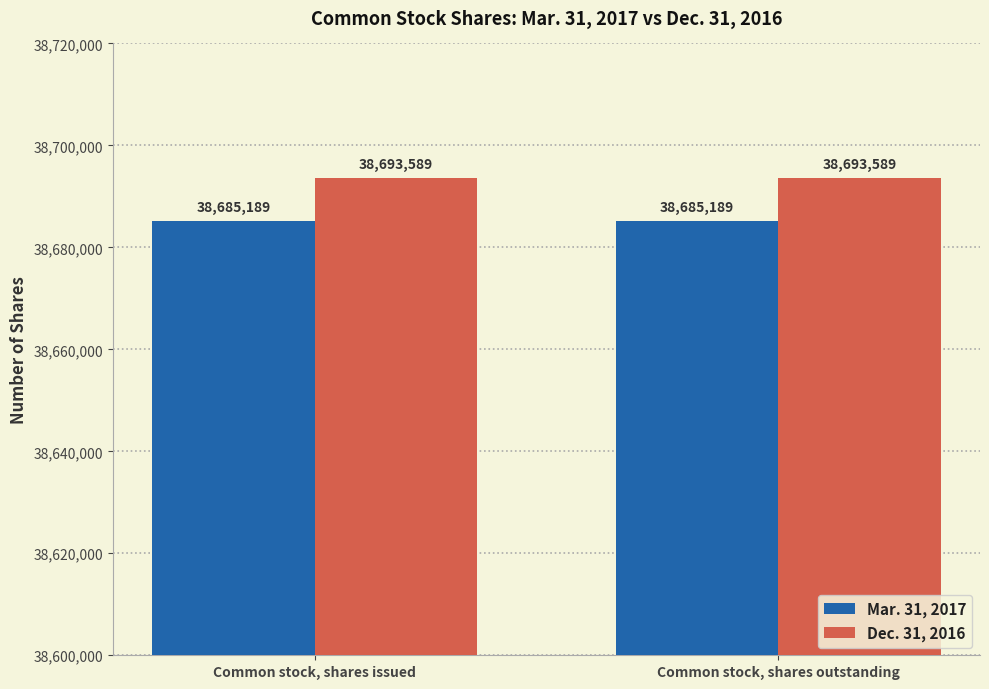

Are the bars grouped side by side (vs. stacked)?

Yes